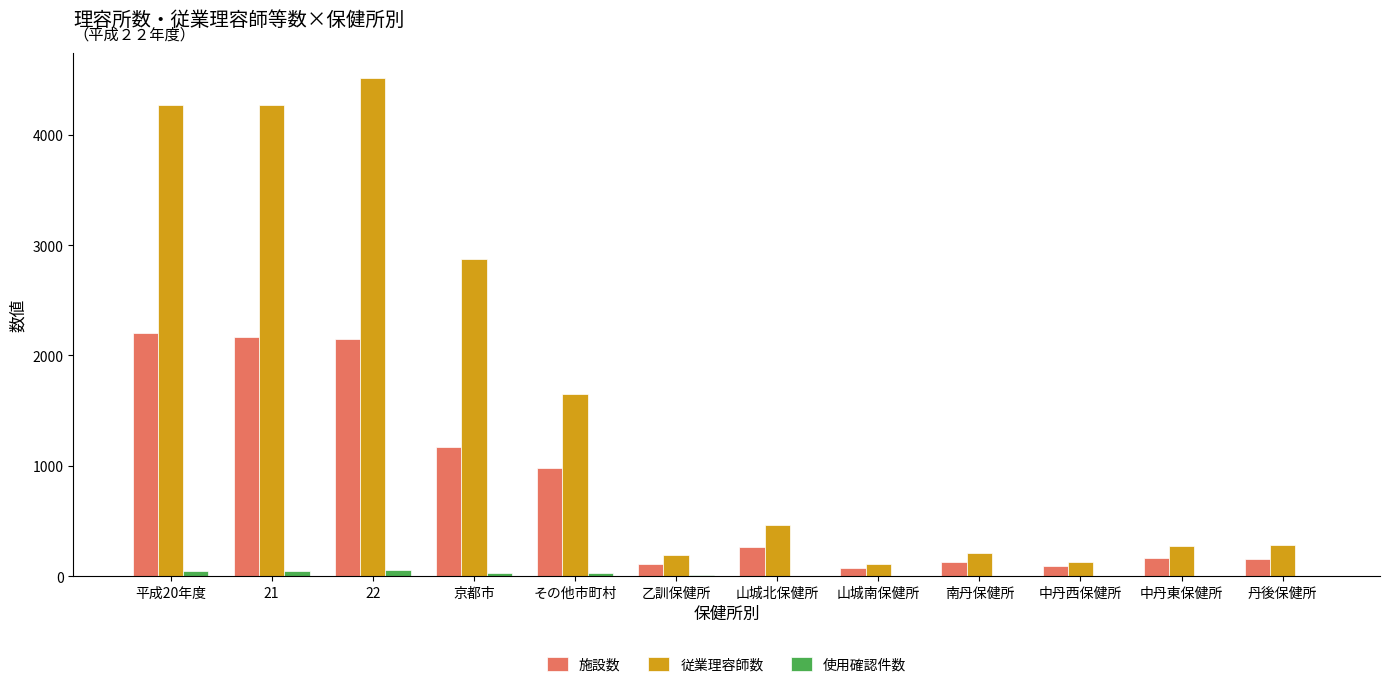

Which series has the largest total across all categories?

従業理容師数